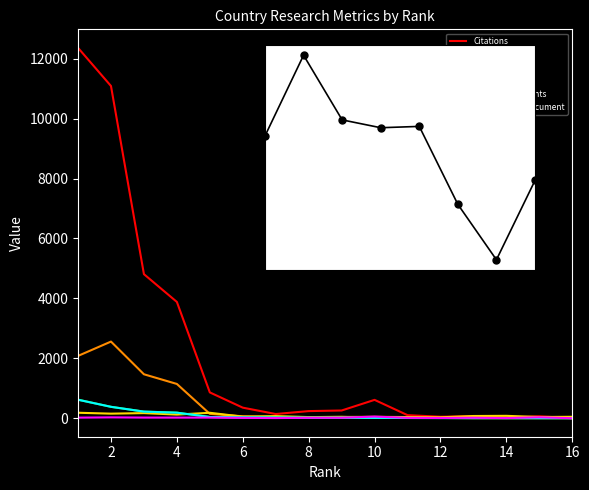

True or false: Self-citations has a value of 65.0 at 6.

True